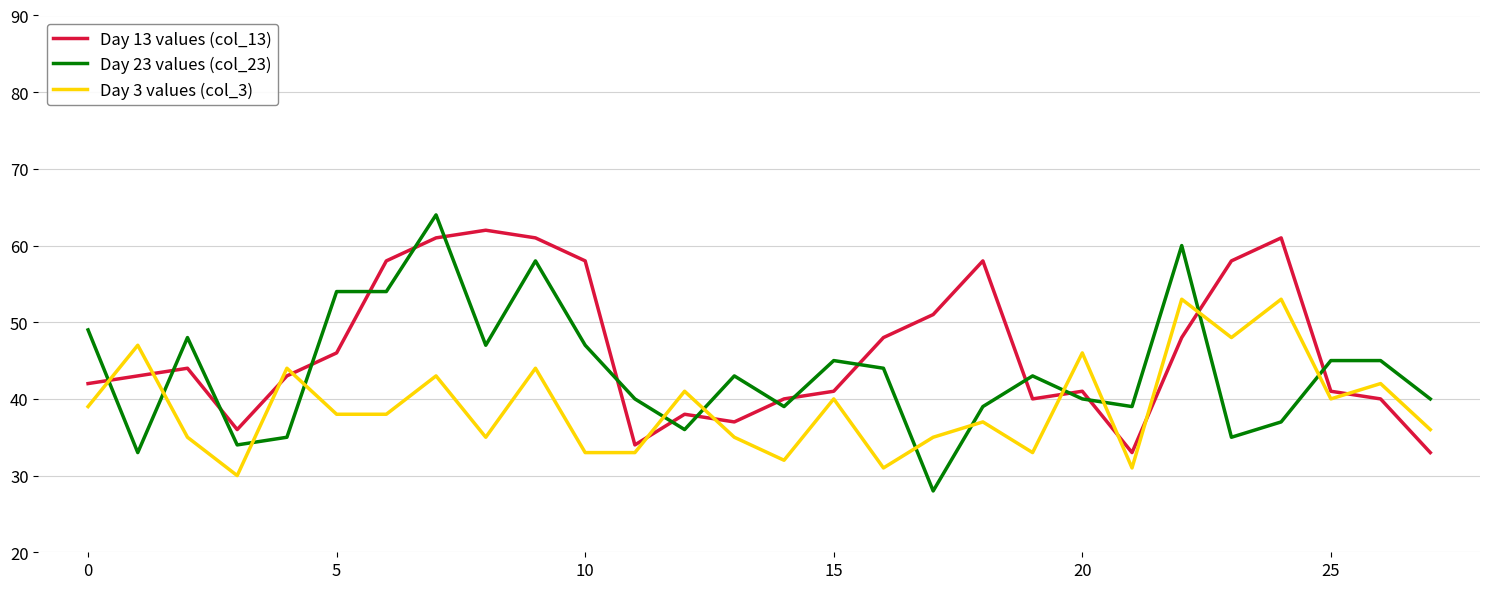

What is the minimum value shown in the chart?

28